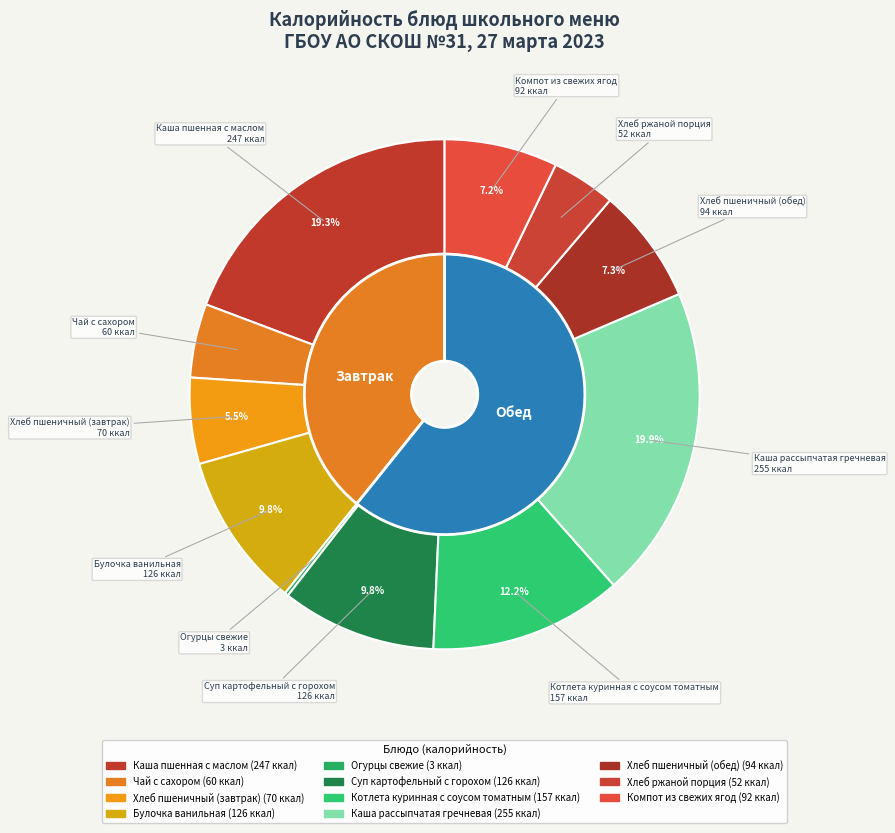

Does Хлеб ржаной порция represent more than half of the total?

No